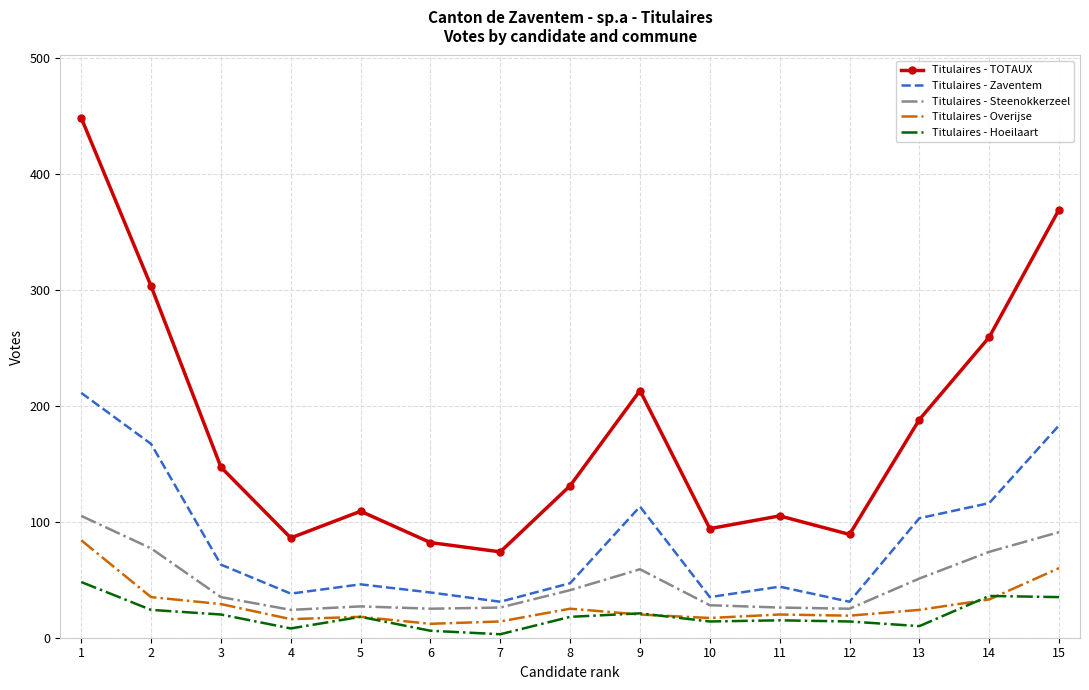

What is the maximum value for Titulaires - Overijse?

84